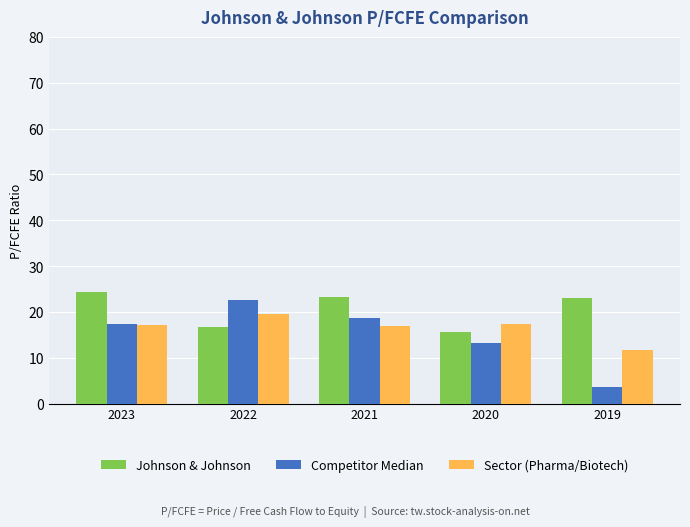

What is the approximate value of Competitor Median at 2021?

18.8